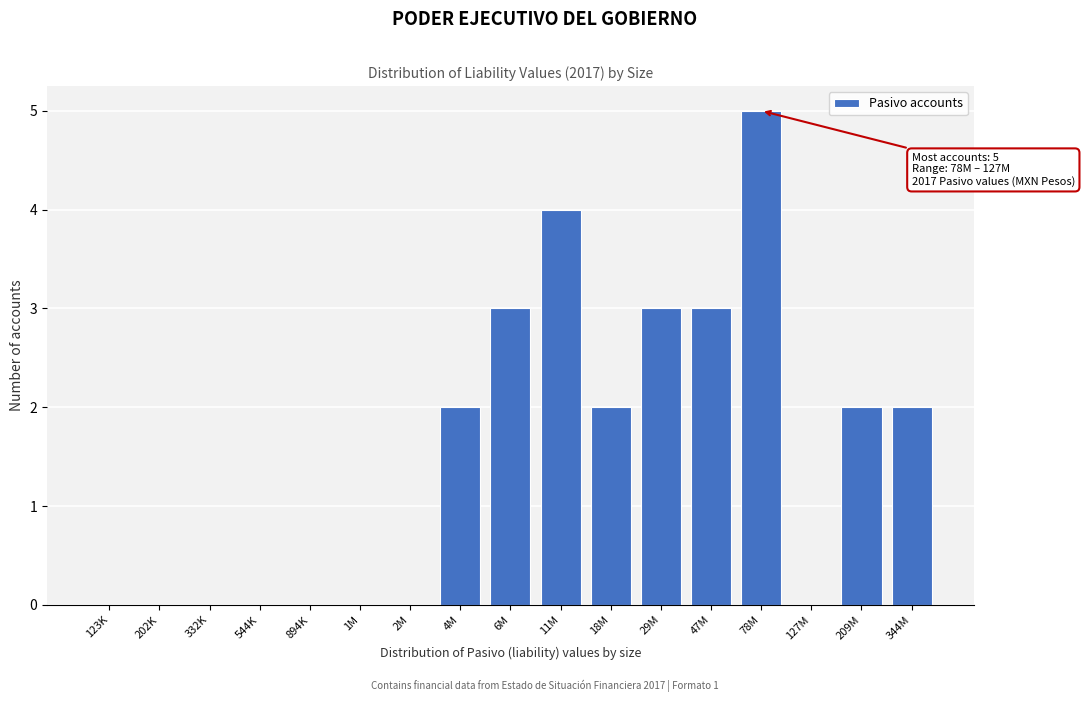

Reading right to left, what are all the values shown in this chart?

344M=2	209M=2	127M=0	78M=5	47M=3	29M=3	18M=2	11M=4	6M=3	4M=2	2M=0	1M=0	894K=0	544K=0	332K=0	202K=0	123K=0